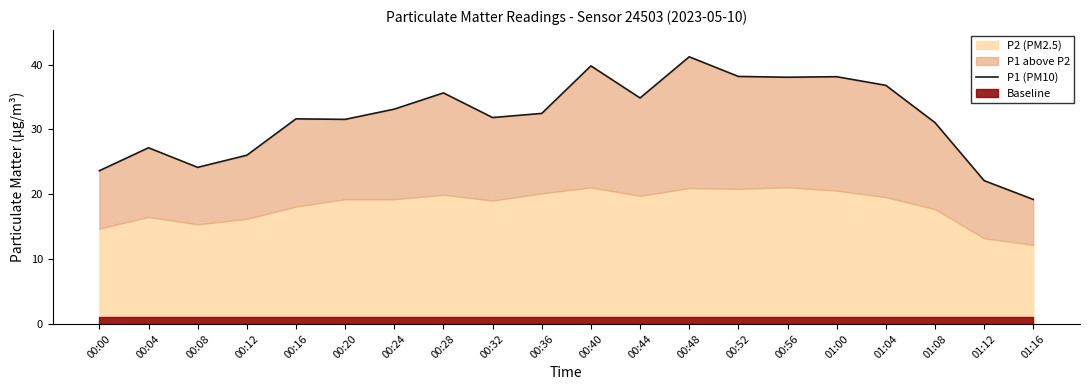

What is the difference between the maximum and minimum values?

22.0